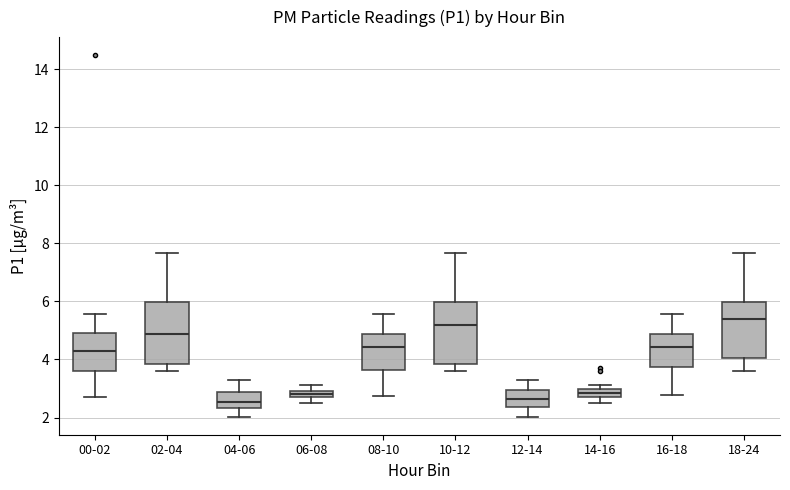

Where does the upper whisker of the box for 04-06 end on the y-axis? The values are not printed on the chart, so give them approximately, as read against the axis.

3.4